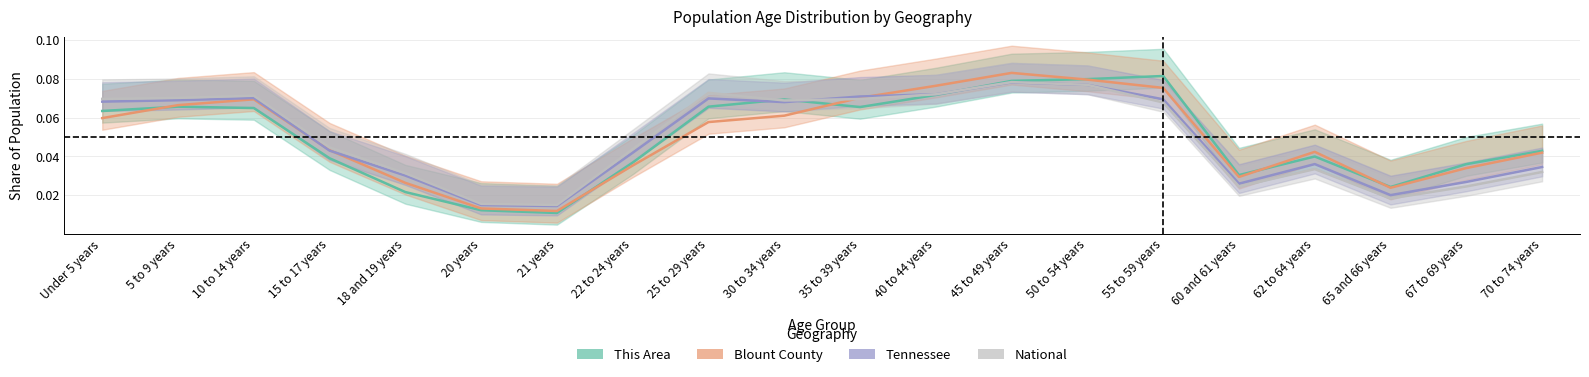

Where is the first local maximum for This Area?

5 to 9 years